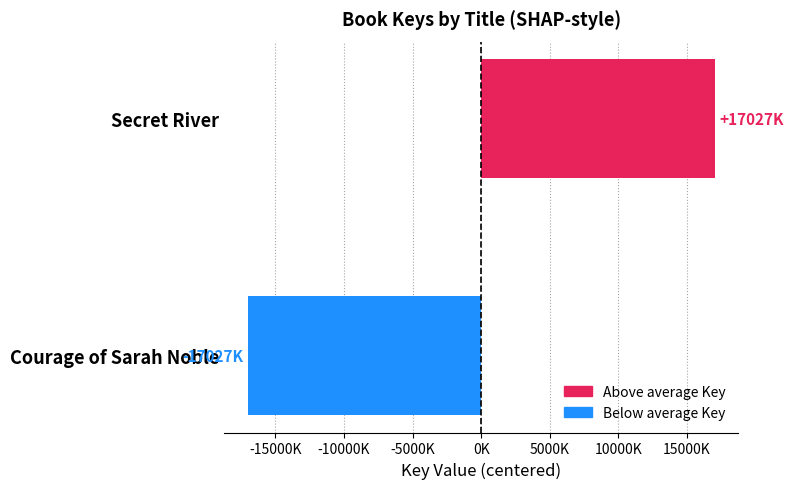

What is the difference between the maximum and minimum values?

34053848